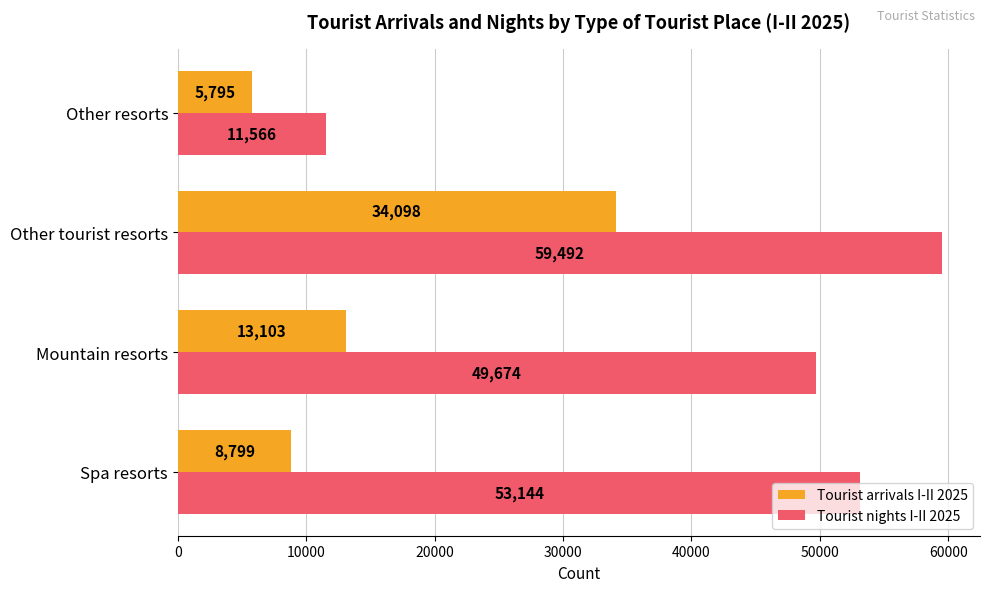

At how many categories does at least one series exceed 51230?

2